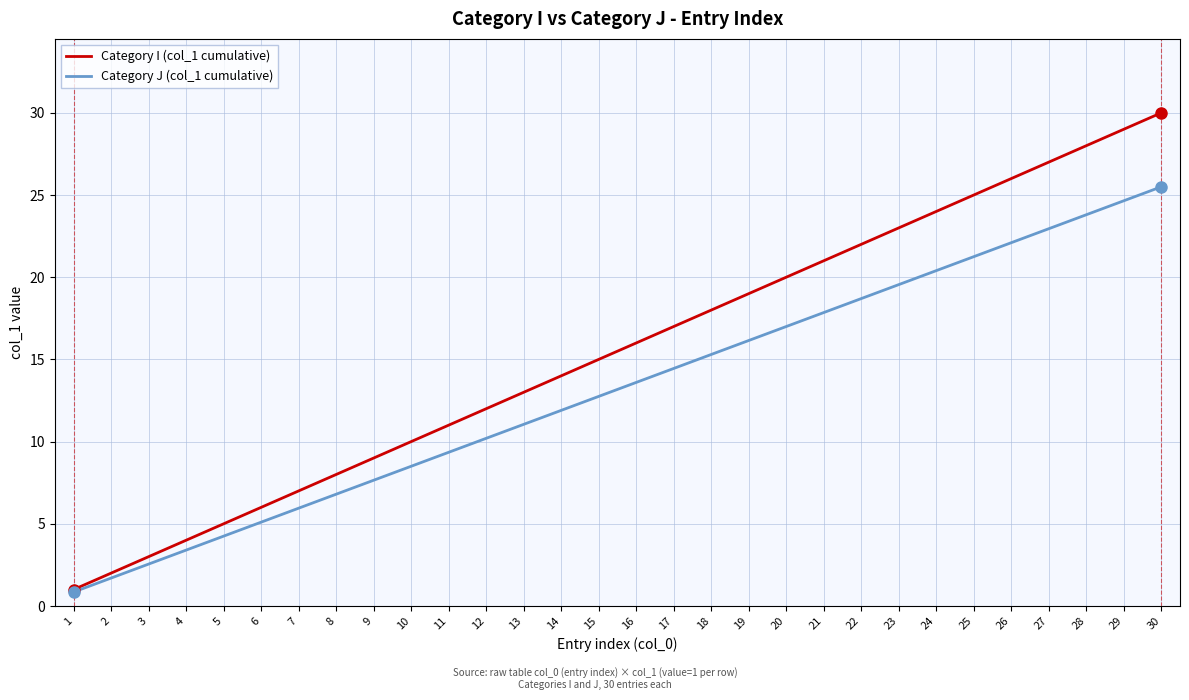

What is the difference between the Category J (col_1 cumulative) values at 2 and 16?

11.9